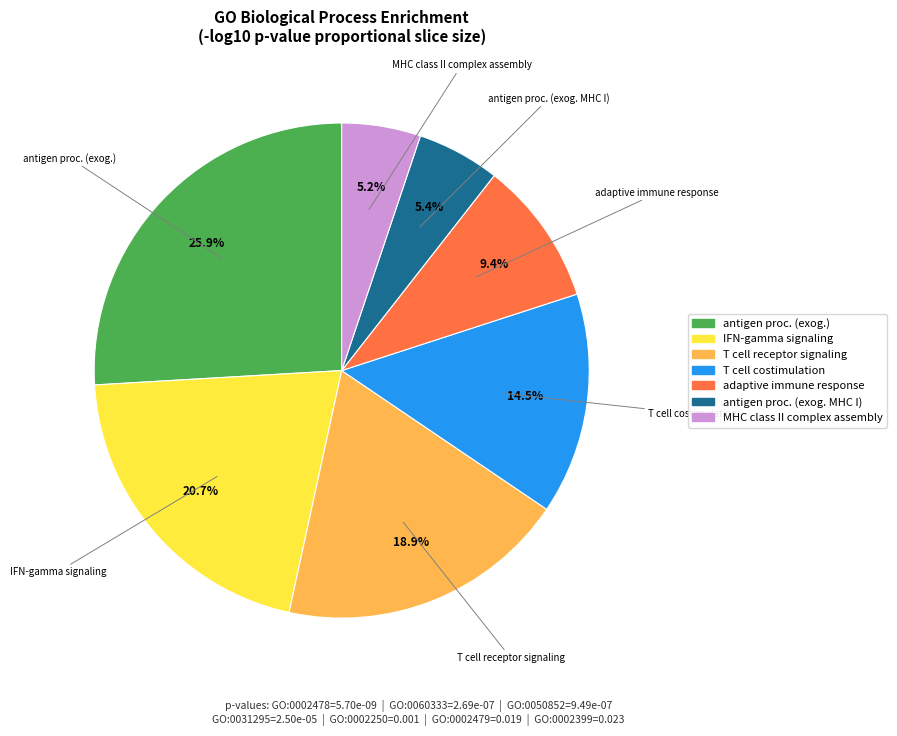

Approximately how many times larger is the value at MHC class II complex assembly compared to T cell costimulation?

0.4